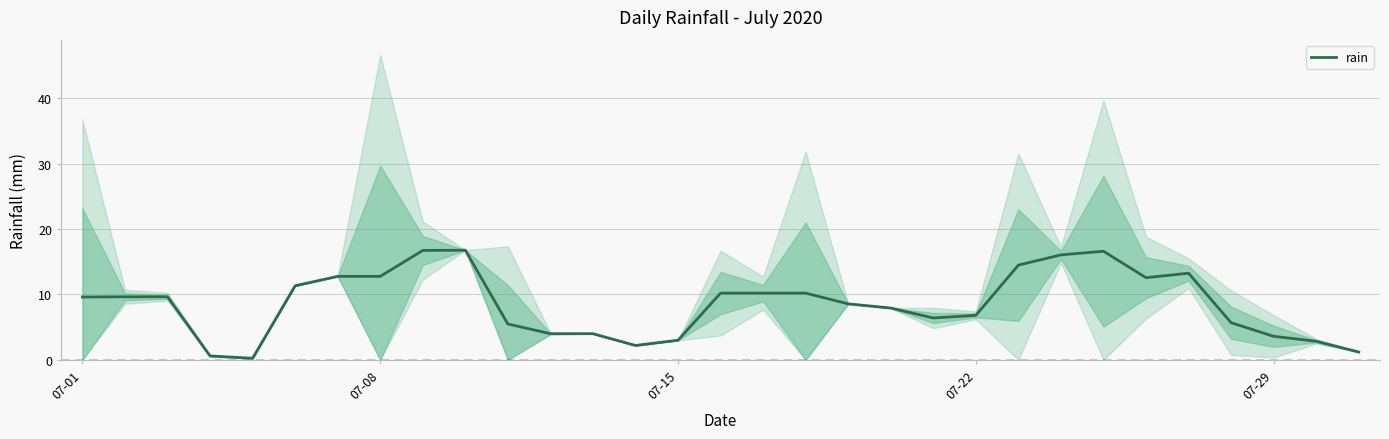

What is the sum of the values at 23 and 11?

20.0